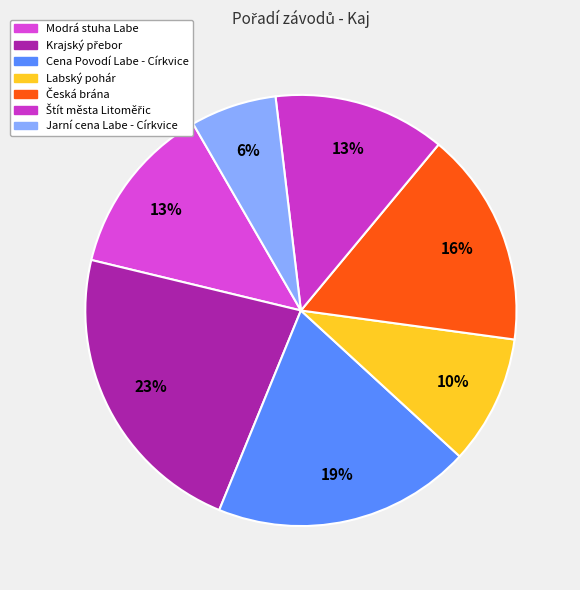

Does Štít města Litoměřic represent more than half of the total?

No